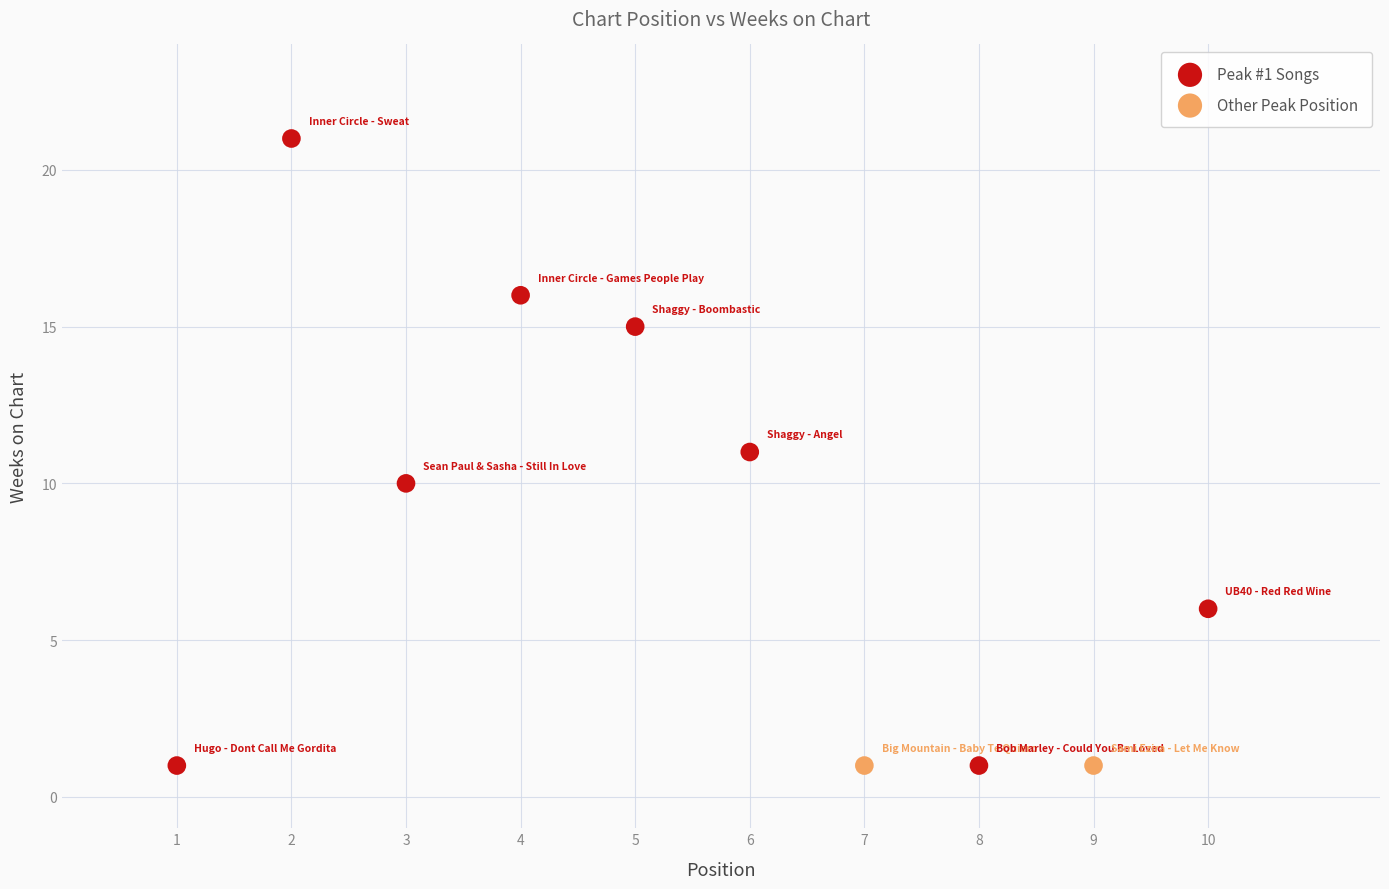

What are all the series names shown in the legend?

Peak #1 Songs, Other Peak Position